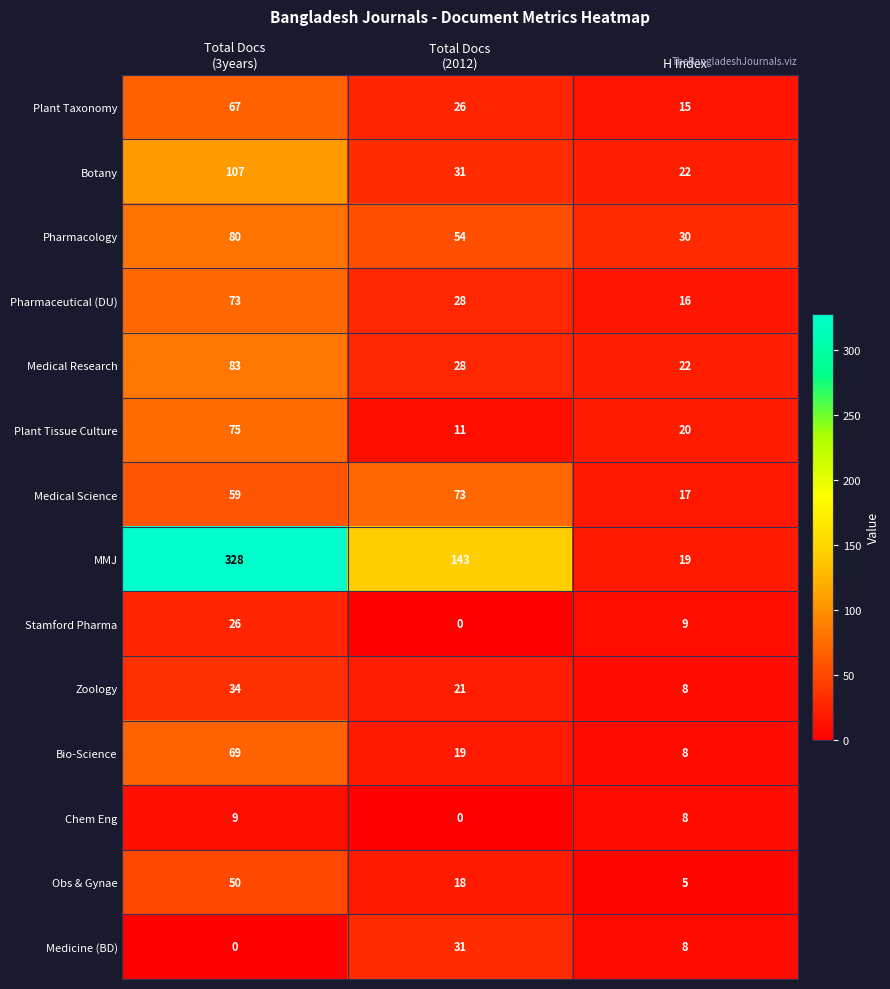

Which category has the highest value across all series?

Total Docs
(3years)